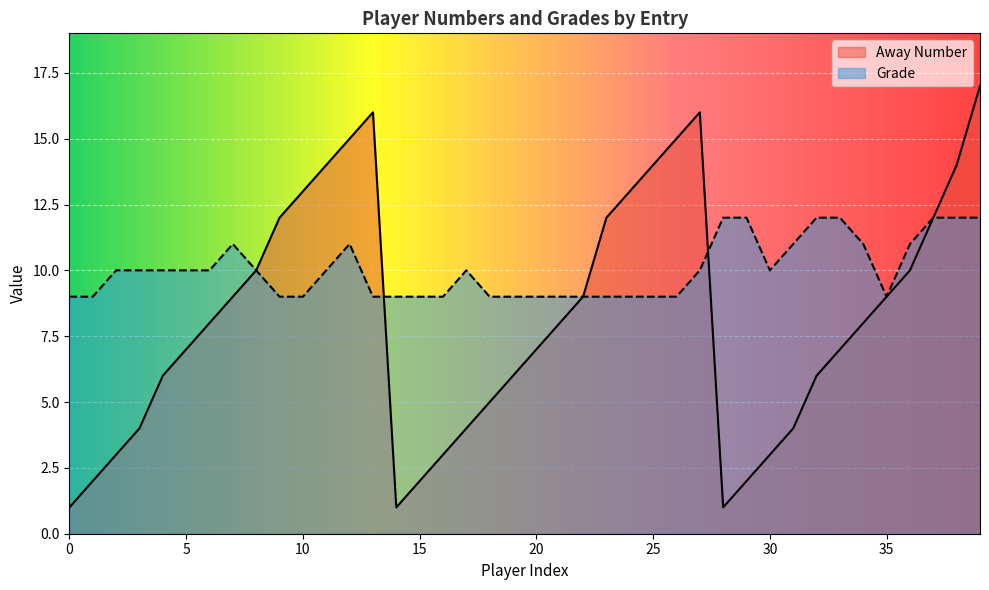

Which series has the largest total across all categories?

Grade